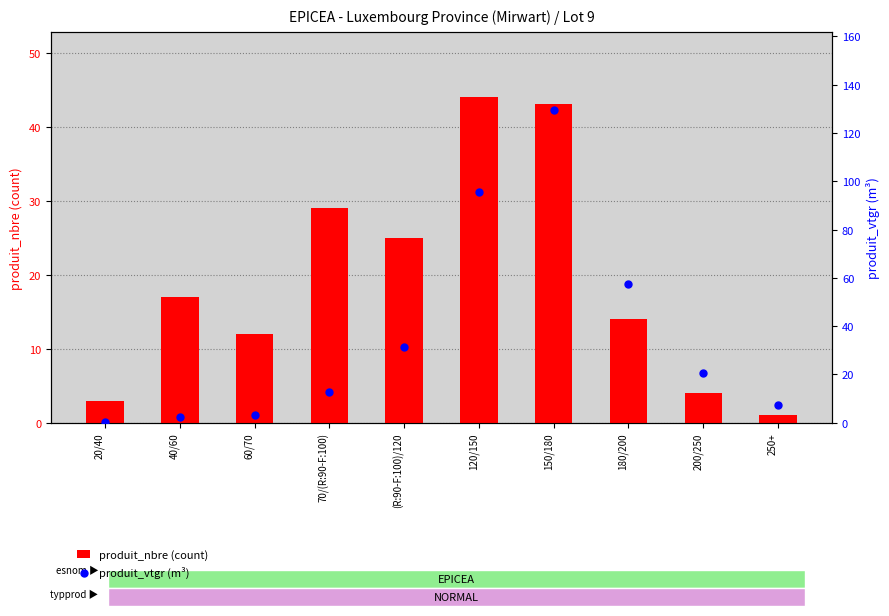

Is the value of produit_nbre (count) at (R:90-F:100)/120 greater than the value of produit_vtgr (m³) at 200/250?

Yes